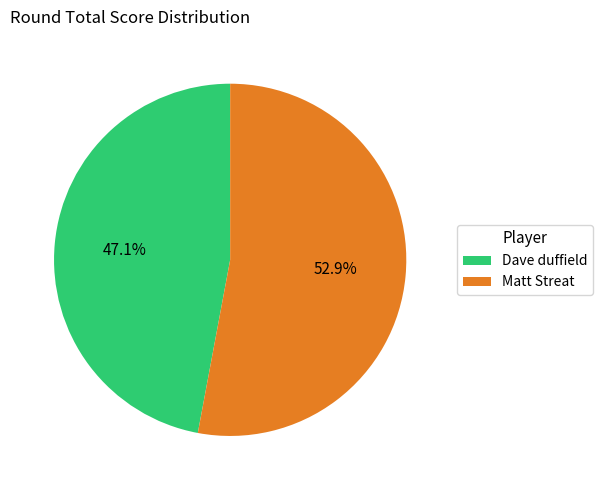

Which has a higher value, Matt Streat or Dave duffield?

Matt Streat